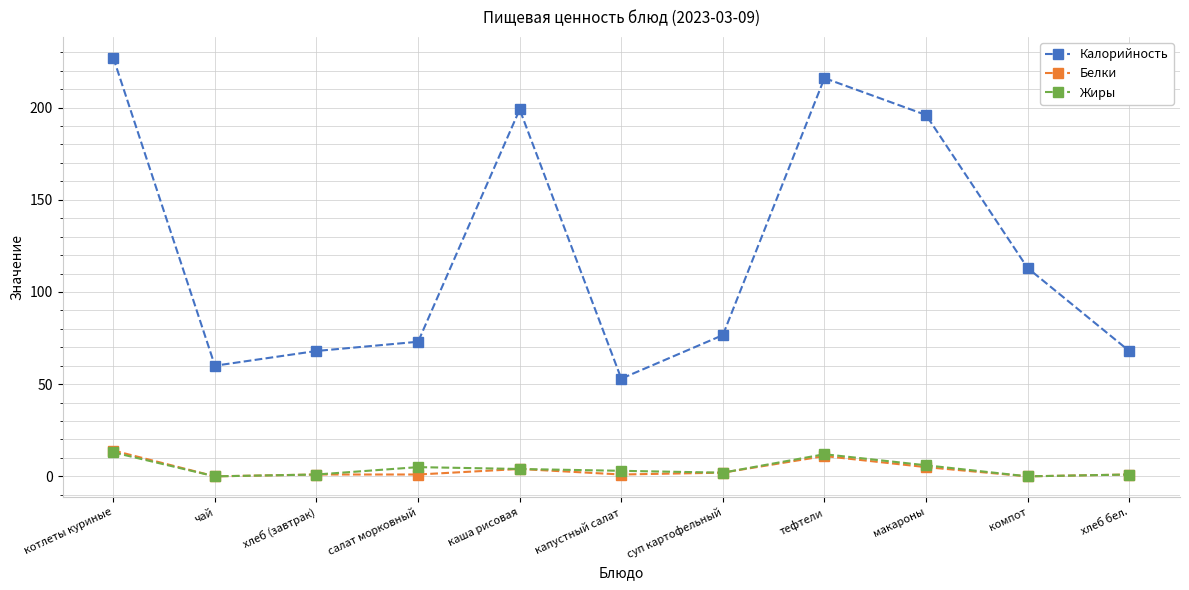

True or false: Жиры and Калорийность intersect in this chart.

False